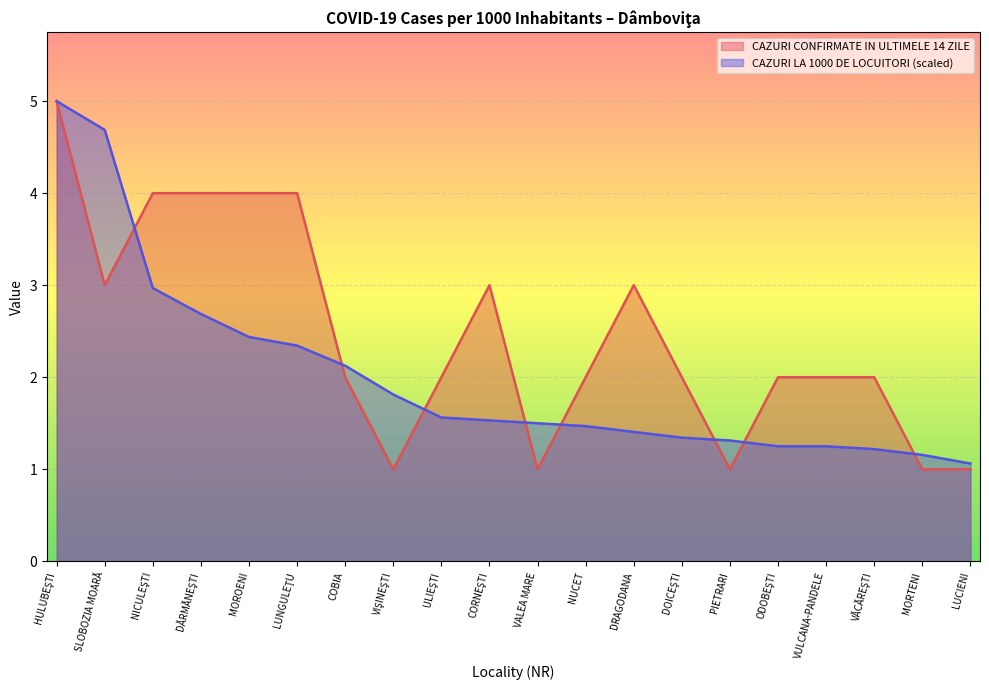

Between which two adjacent categories do CAZURI CONFIRMATE IN ULTIMELE 14 ZILE and CAZURI LA 1000 DE LOCUITORI first intersect?

SLOBOZIA MOARĂ and NICULEŞTI